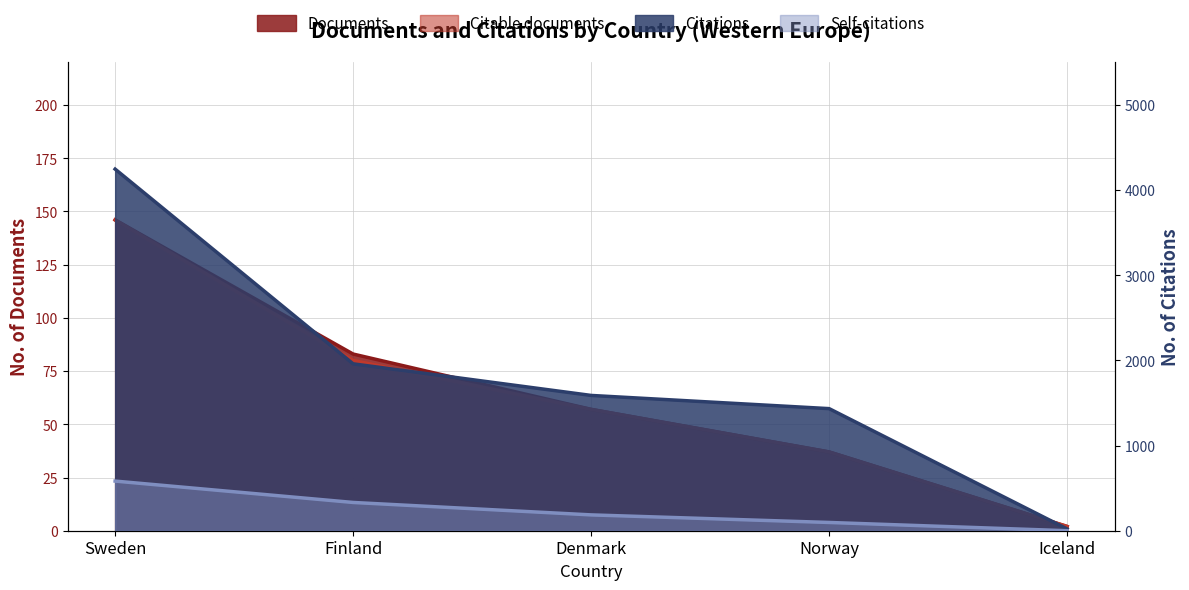

Where is Citable documents nearest to the value 74?

Finland